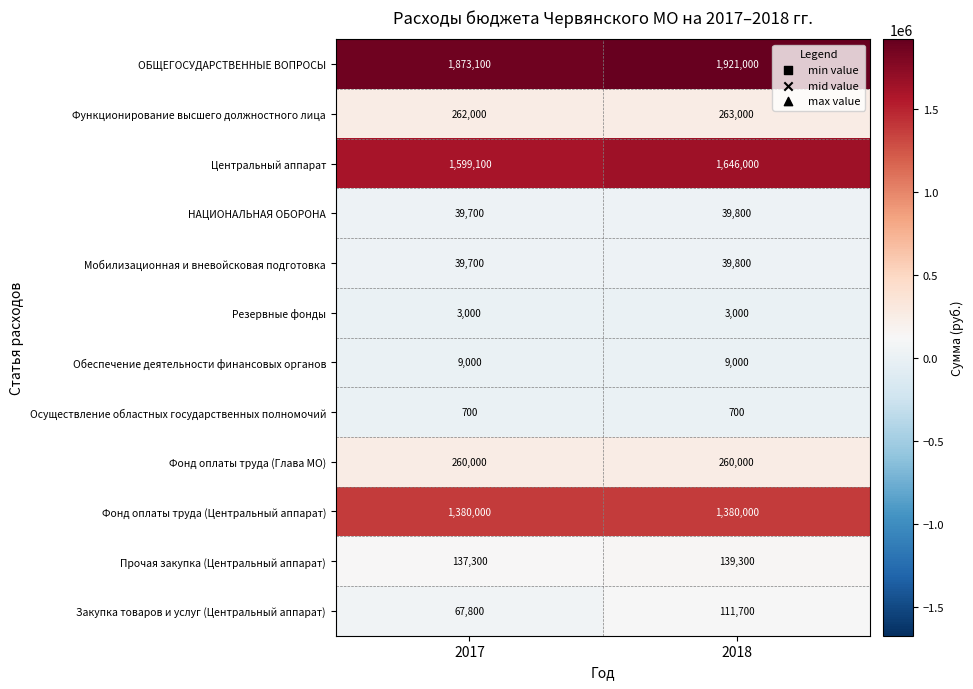

At which category is the sum across all series the highest?

2018